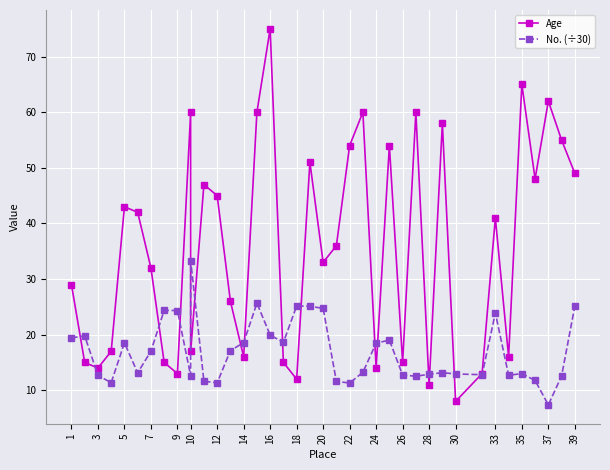

What is the minimum value for Age?

8.0